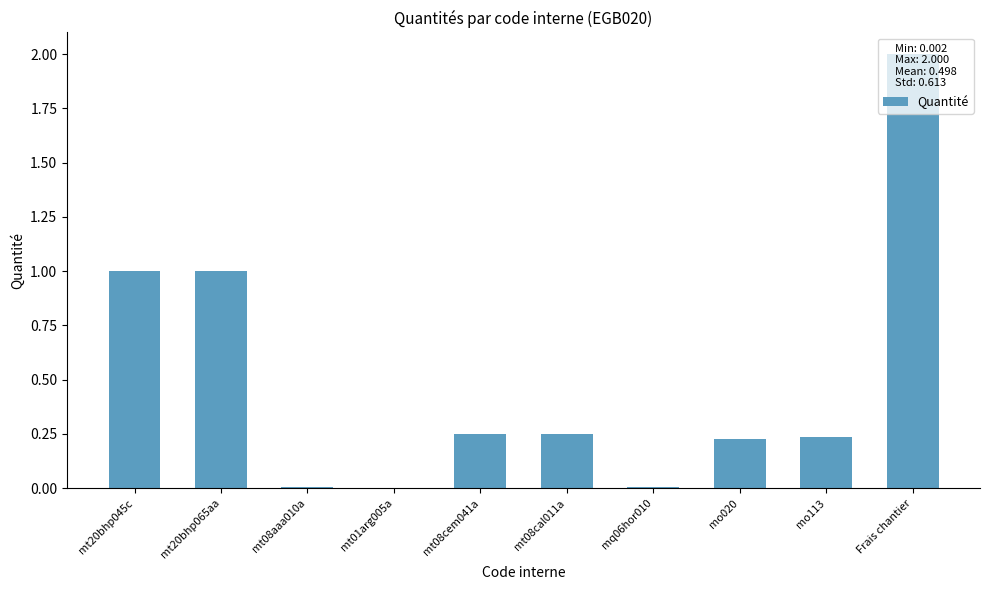

The chart shows a value of 2.0 at Frais chantier. True or false?

True